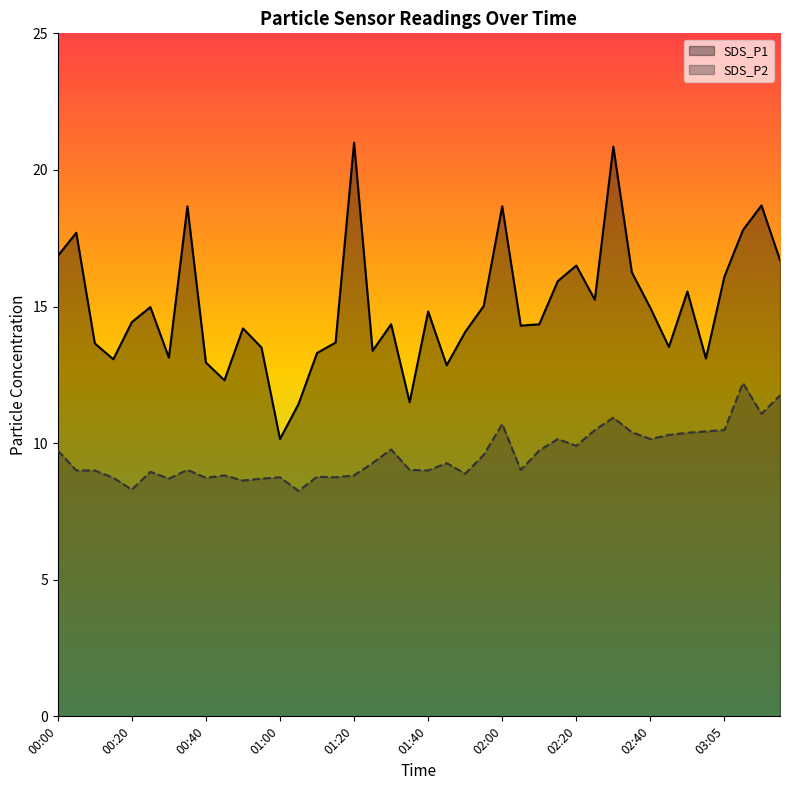

True or false: SDS_P1 has more than 1 interior local peaks.

True